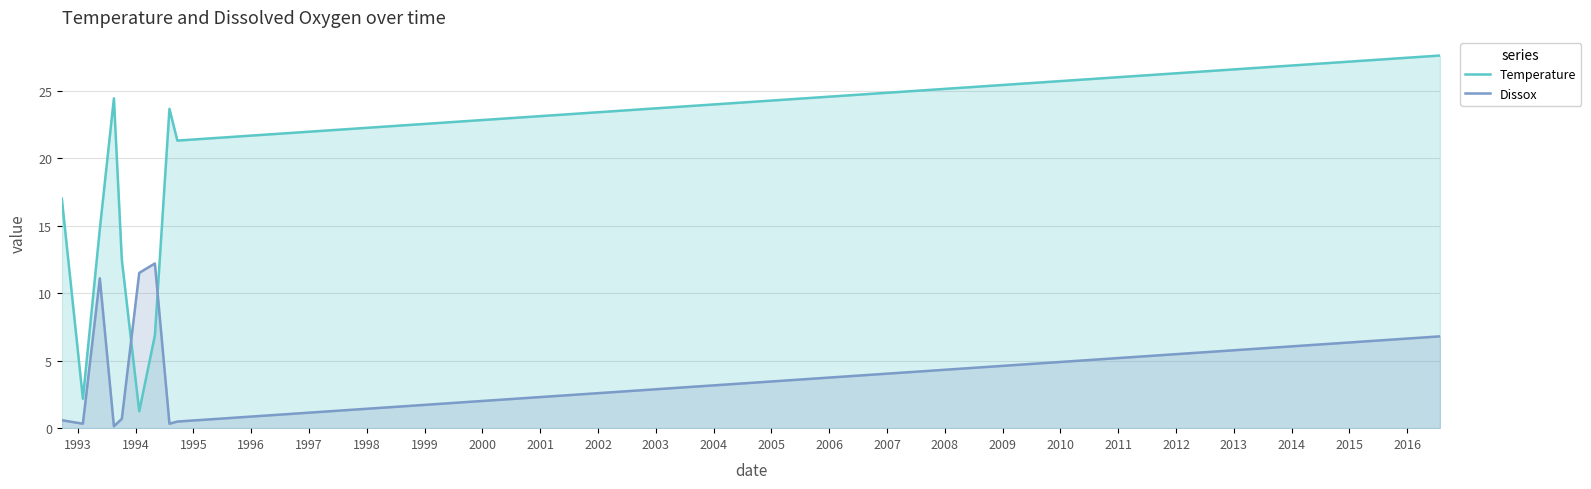

What is the difference between the second highest and second lowest values in the Temperature series?

22.2